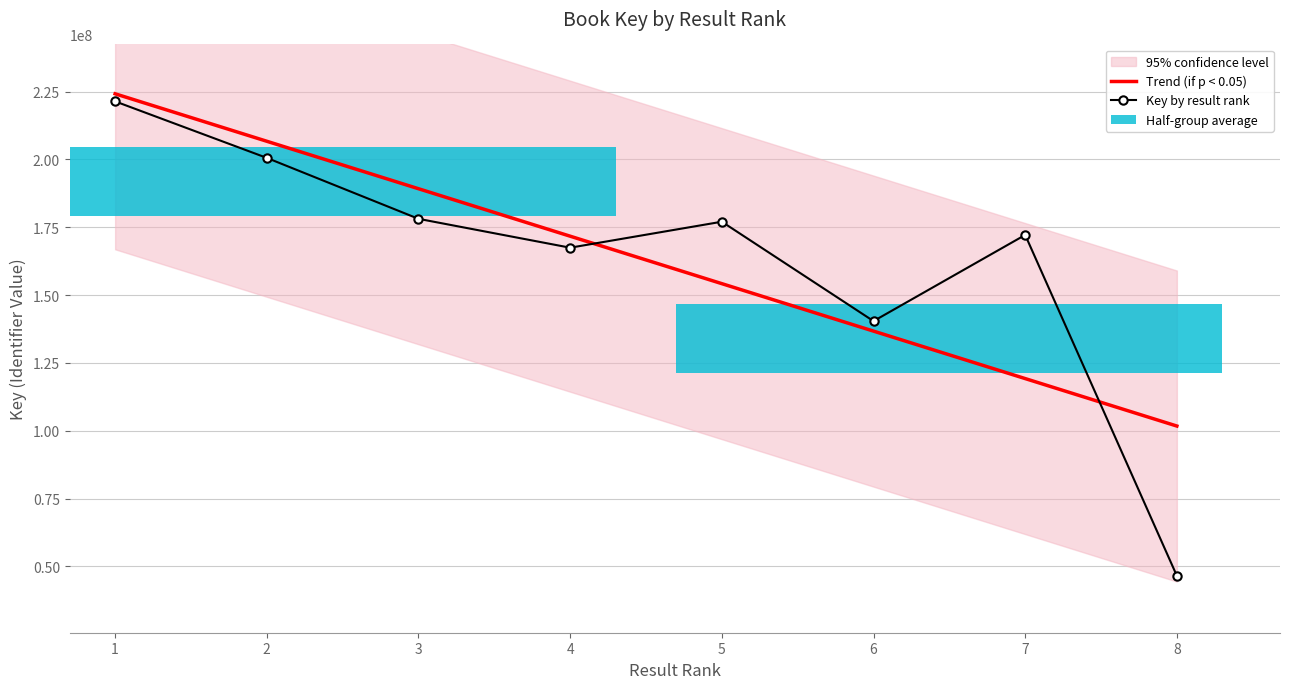

The value at 2 is 200554898. True or false?

True